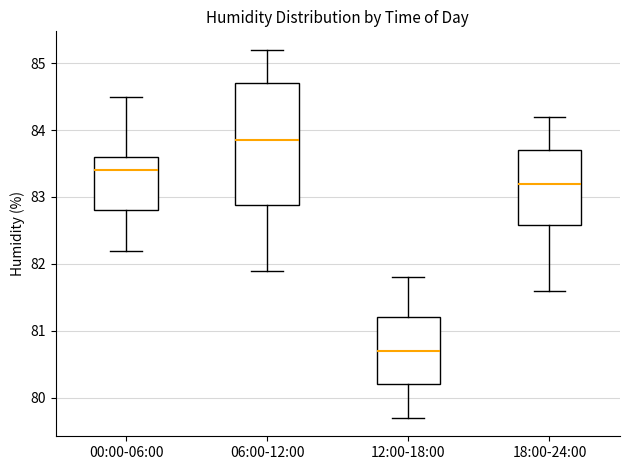

Comparing the boxes themselves (not the whiskers), which one is the tallest?

06:00-12:00